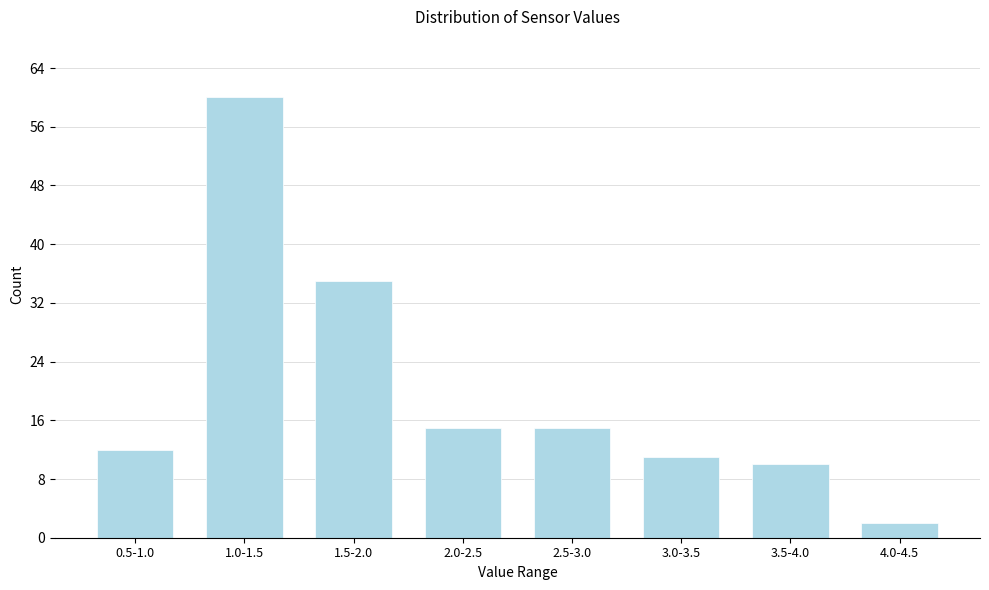

Reading left to right, list all the values displayed in this chart.

12	60	35	15	15	11	10	2